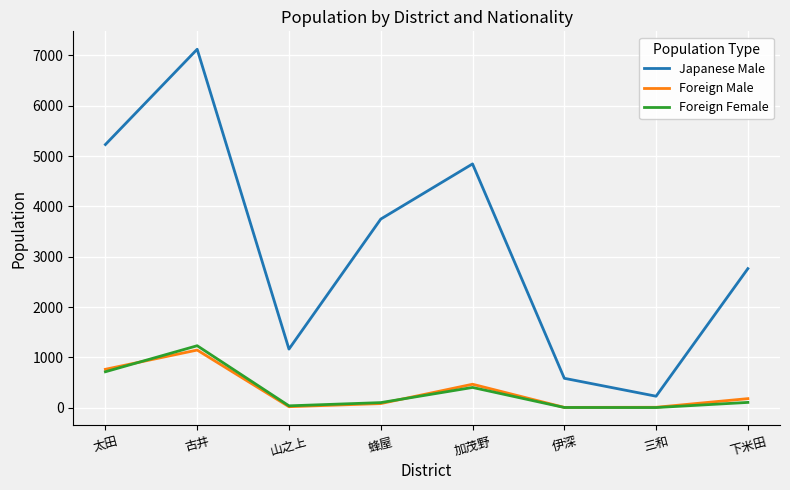

What is the minimum value shown in the chart?

3